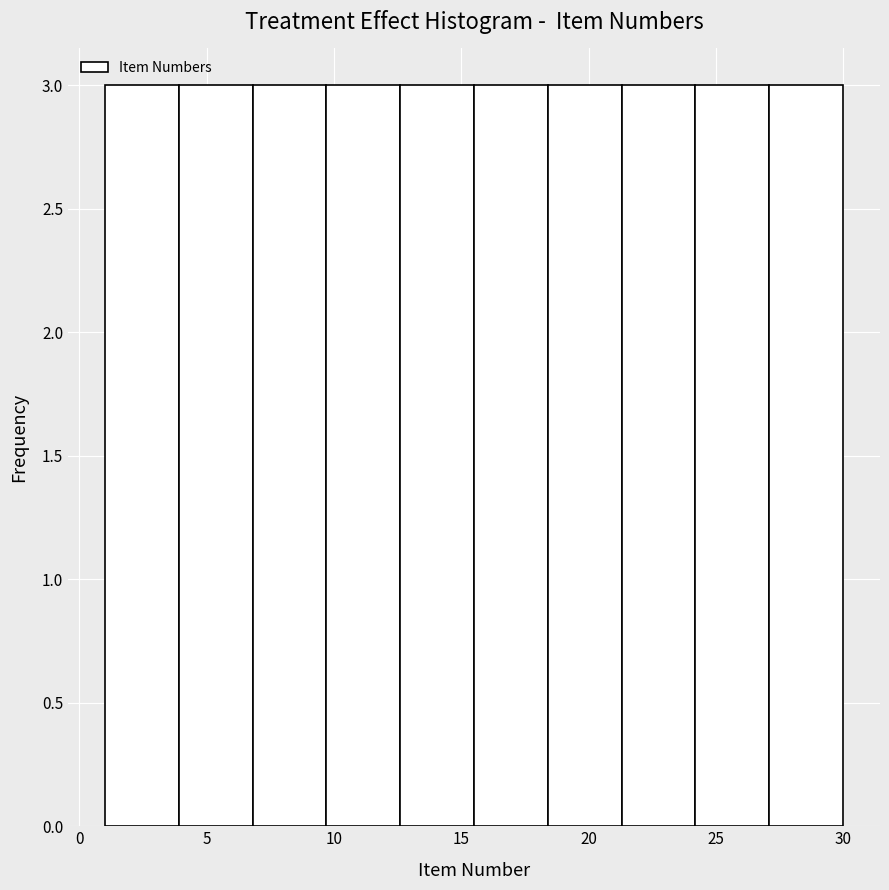

Reading left to right, list every bar in this chart as the range it spans on the x-axis followed by its height. Neither the bar edges nor the heights are printed on the chart, so give them approximately, as read against the axes.

1.0 to 3.9: 3
3.9 to 6.8: 3
6.8 to 9.7: 3
9.7 to 12.6: 3
12.6 to 15.5: 3
15.5 to 18.4: 3
18.4 to 21.3: 3
21.3 to 24.2: 3
24.2 to 27.1: 3
27.1 to 30.0: 3